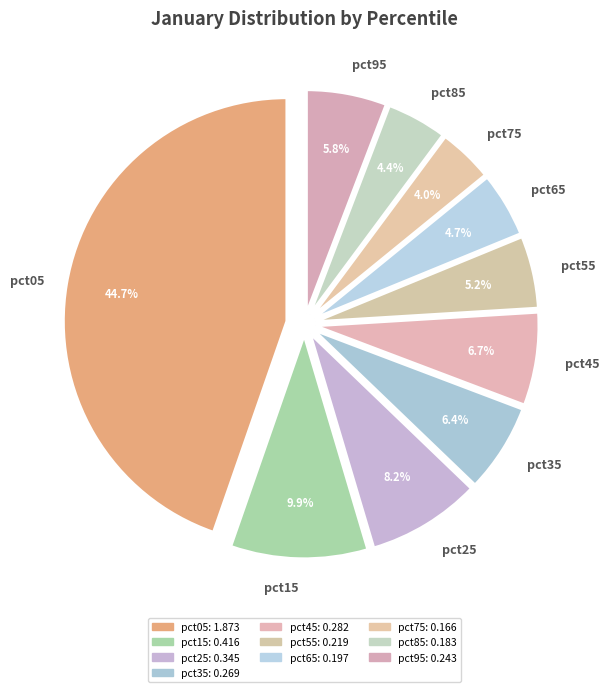

Which slice is the largest?

pct05